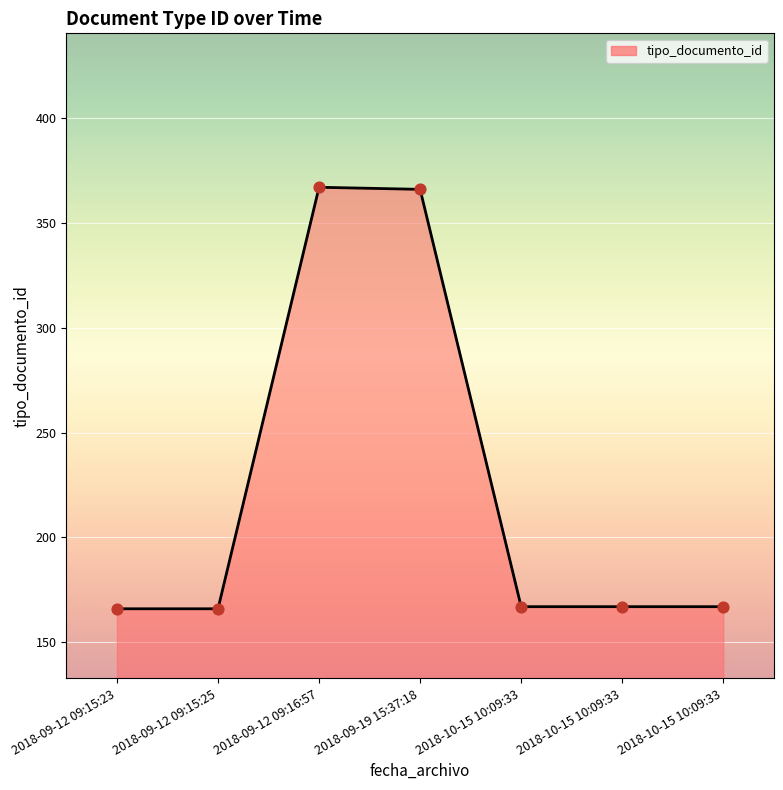

What is the ratio of the value at 2018-09-12 09:15:25 to the value at 2018-09-19 15:37:18?

0.5